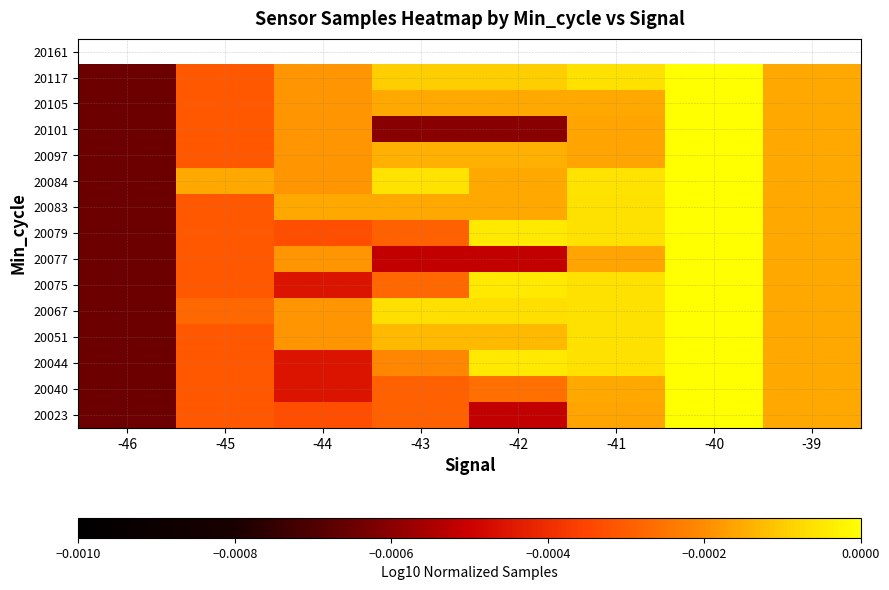

The value of 20023 at -44 is -0.0. True or false?

True